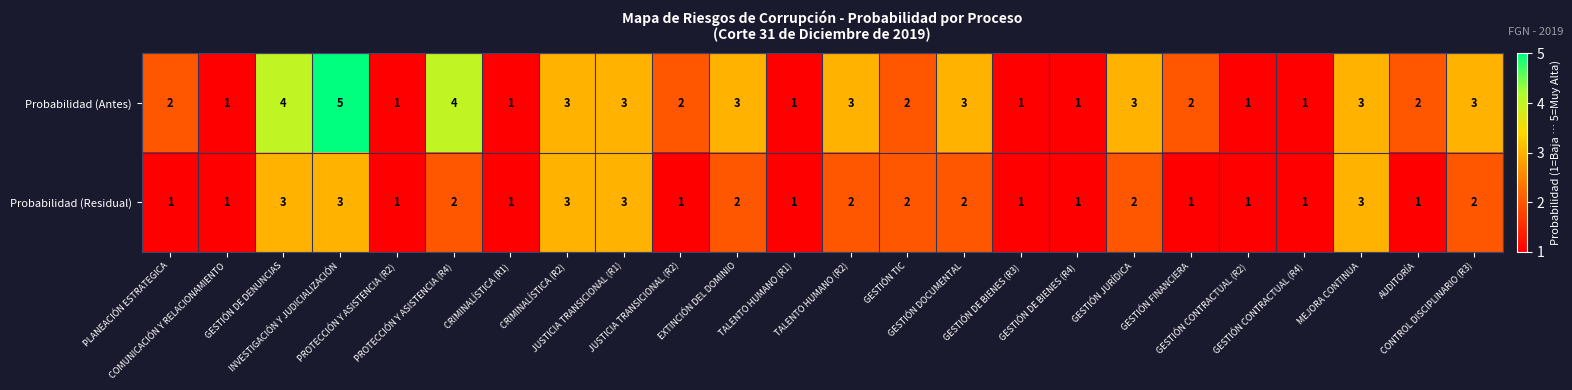

What is the greatest value displayed?

5